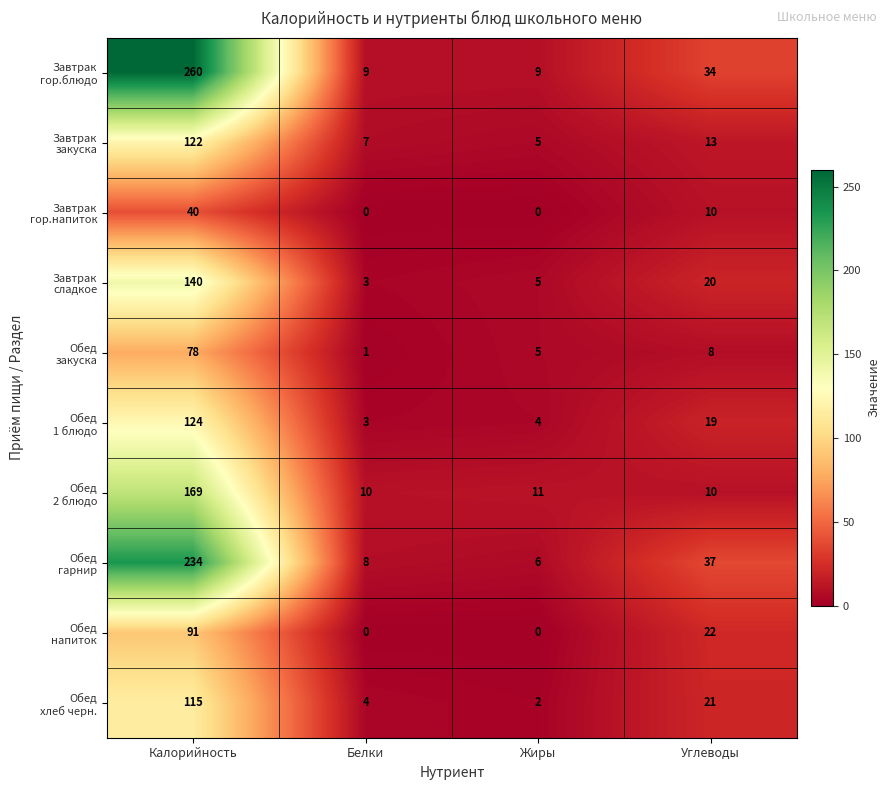

What is the greatest value displayed?

260